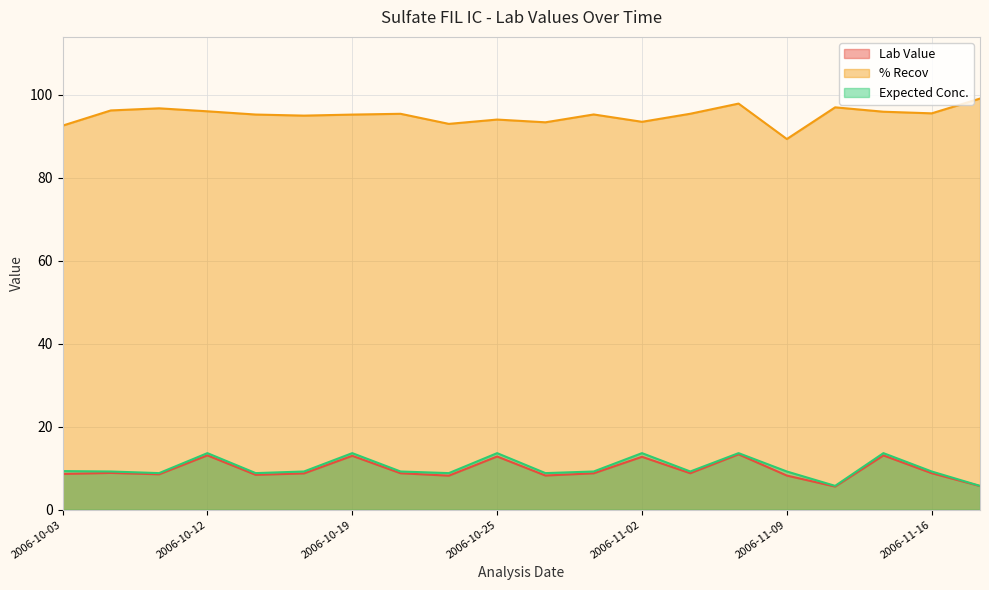

True or false: Expected Conc. and % Recov cross at least once.

False